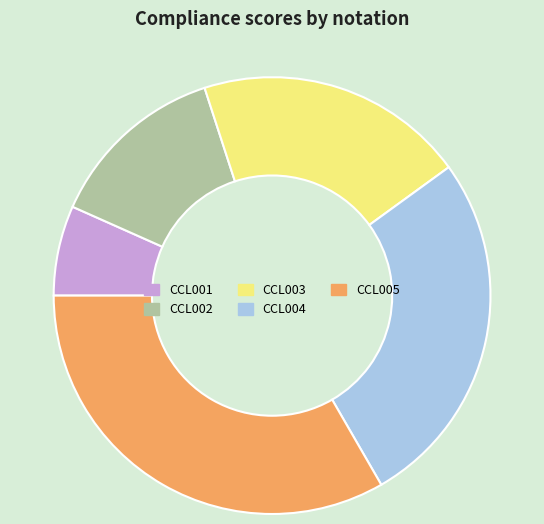

Count the number of slices in the pie.

5